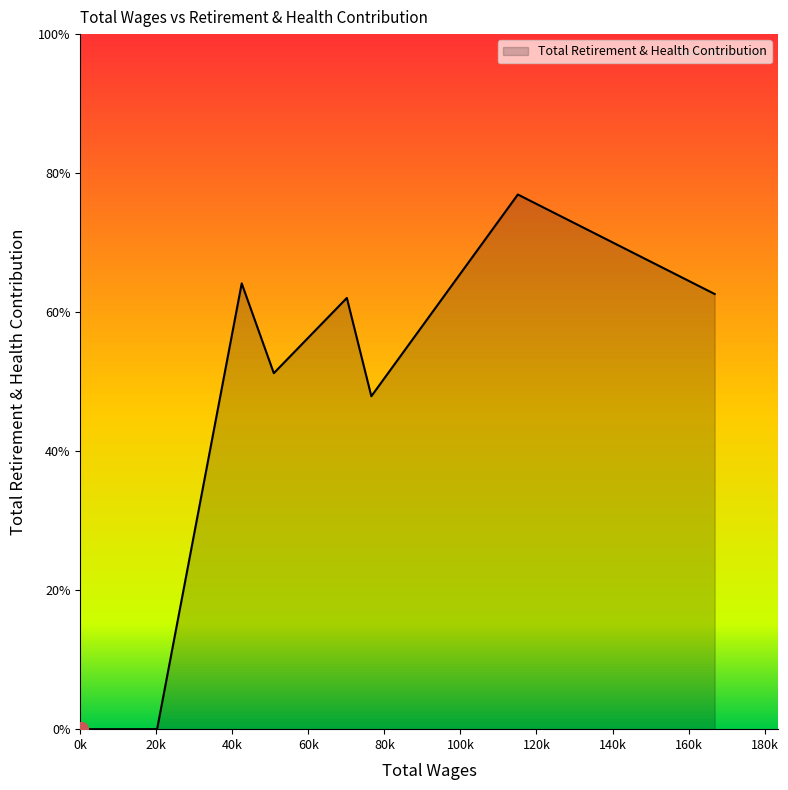

Is this an area chart (filled region under the line)?

Yes